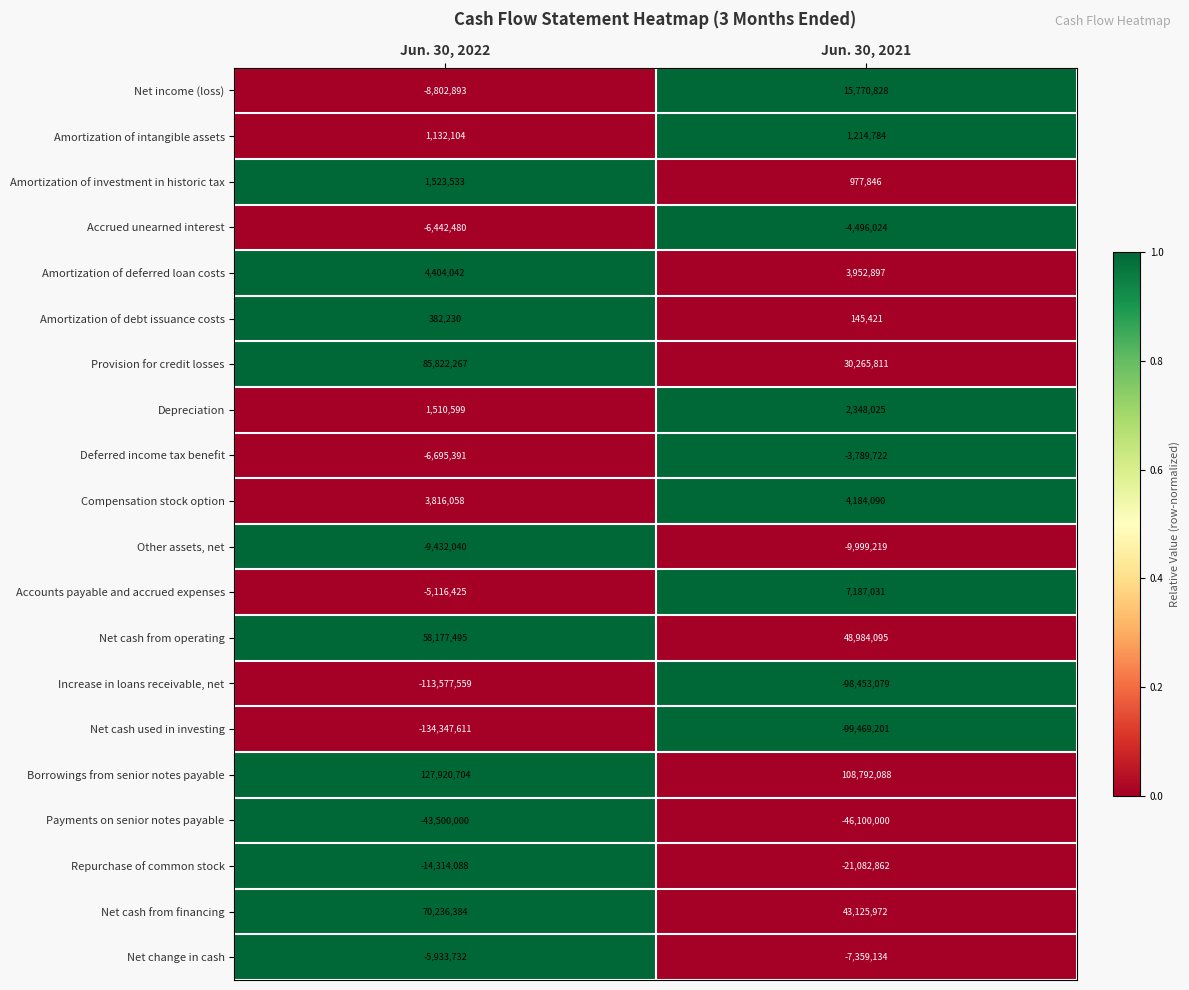

Is it true that Amortization of debt issuance costs equals 382230 at Jun. 30, 2022?

True